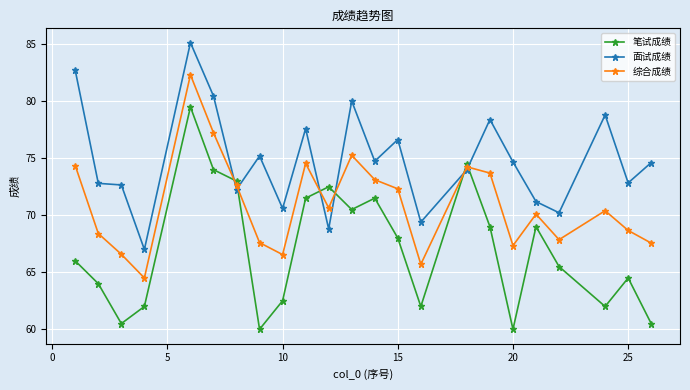

True or false: 笔试成绩 has more than 0 interior local peaks.

True